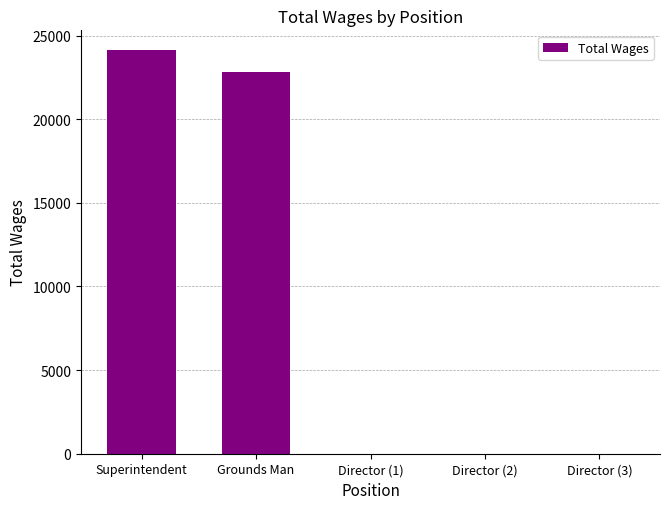

Does the chart contain stacked bars?

No